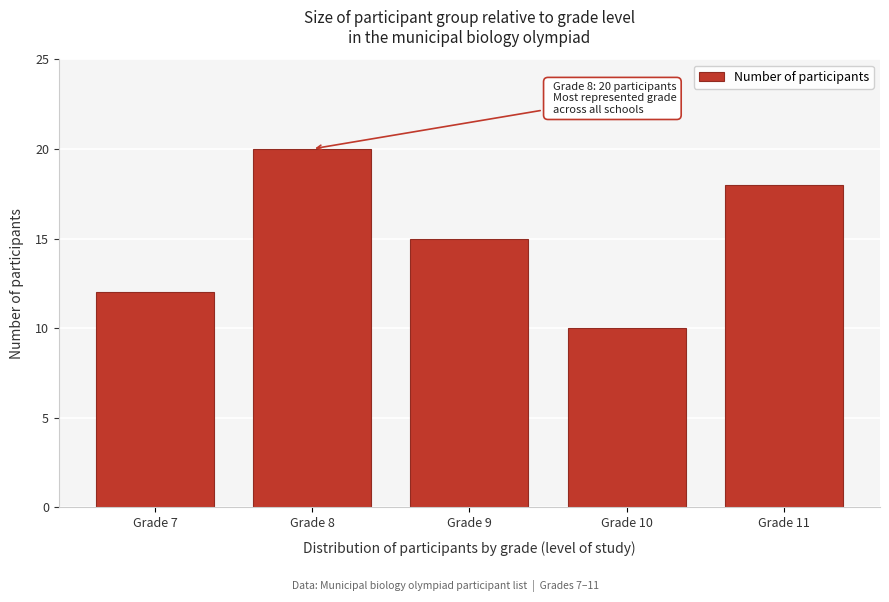

Reading right to left, what are all the values shown in this chart?

18	10	15	20	12